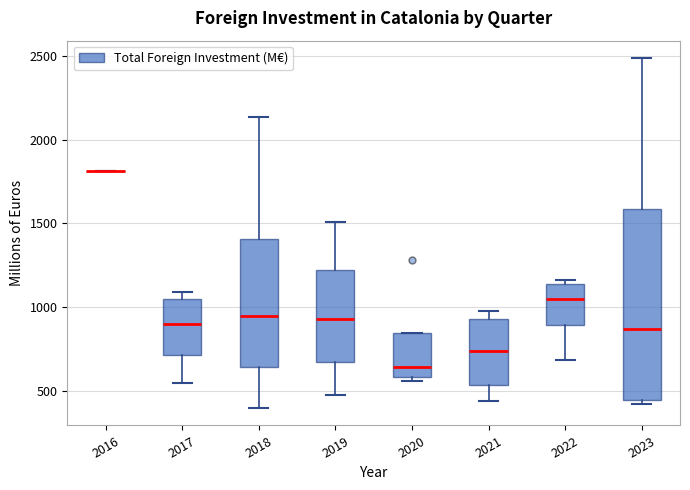

Reading left to right, transcribe this box plot: for each box, give where its median line is, the range the box spans, and where its two whiskers end, as read against the y-axis. The values are not printed on the chart, so give them approximately, as read against the axis.

2016: box collapsed to a line at 1800, whiskers 1800 to 1800
2017: median 900, box 700 to 1050, whiskers 550 to 1100
2018: median 950, box 650 to 1400, whiskers 400 to 2150
2019: median 950, box 650 to 1200, whiskers 500 to 1500
2020: median 650, box 600 to 850, whiskers 550 to 850
2021: median 750, box 550 to 950, whiskers 450 to 950 (just above the box's upper edge)
2022: median 1050, box 900 to 1150, whiskers 700 to 1150 (just above the box's upper edge)
2023: median 850, box 450 to 1600, whiskers 400 to 2500